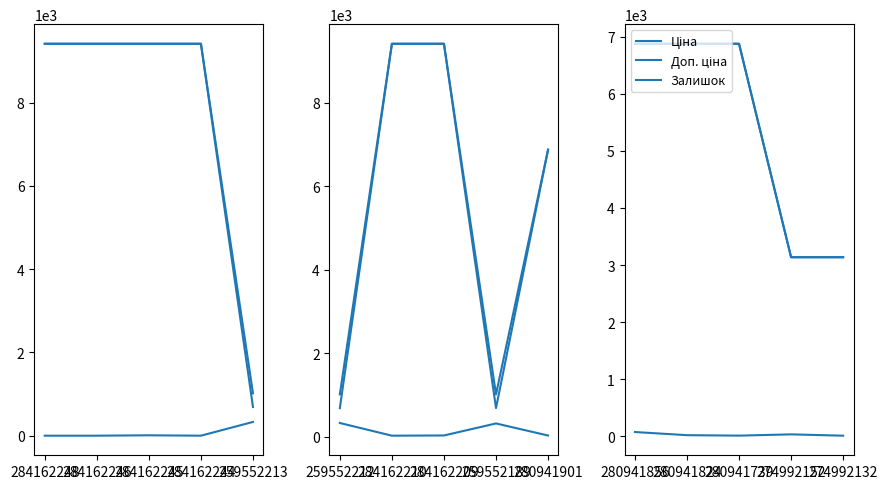

At how many categories does at least one series exceed 6872?

3